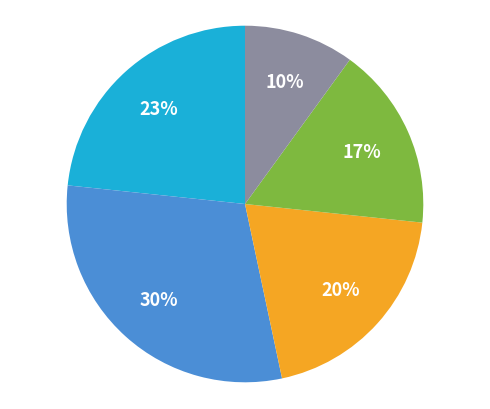

To the nearest percent, what is the average slice percentage?

20%